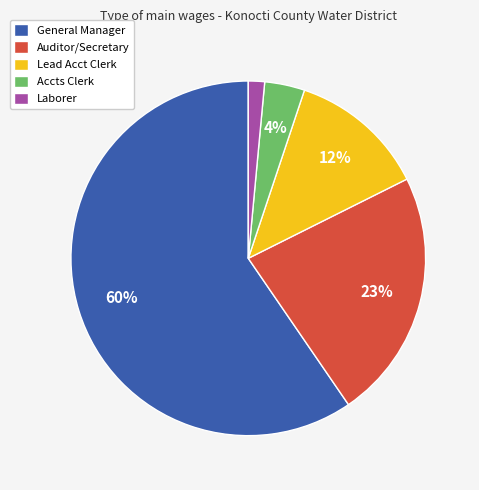

Do Auditor/Secretary and Lead Acct Clerk together represent more than half of the pie?

No